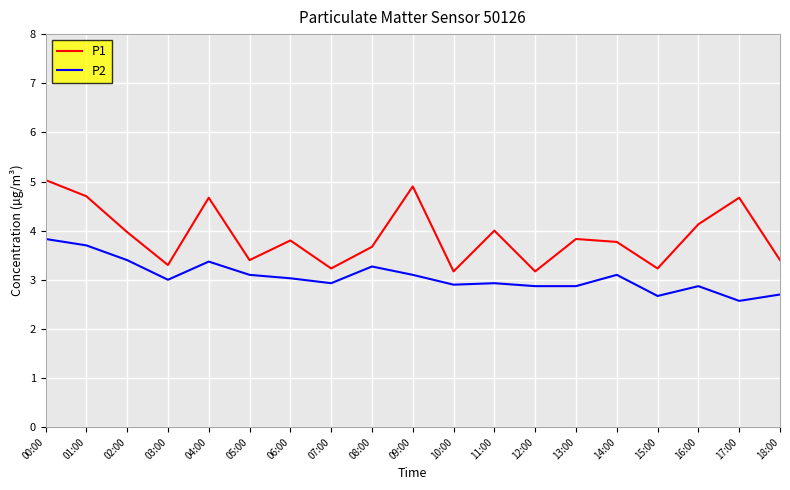

Which series has the widest spread of values?

P1